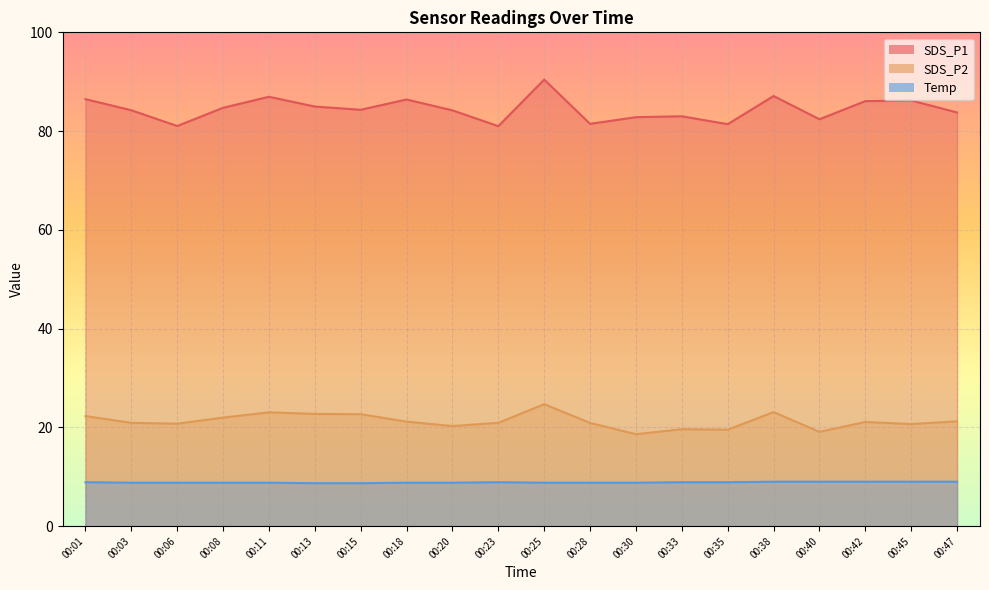

Which series changed the most between 00:13 and 00:33?

SDS_P2